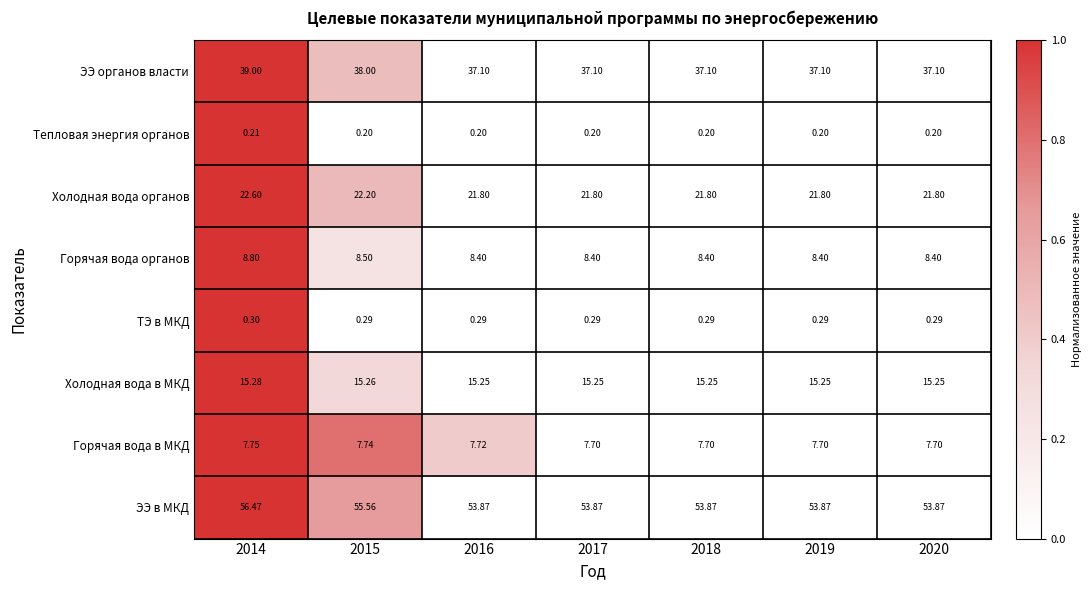

Which series has the widest spread of values?

ЭЭ в МКД